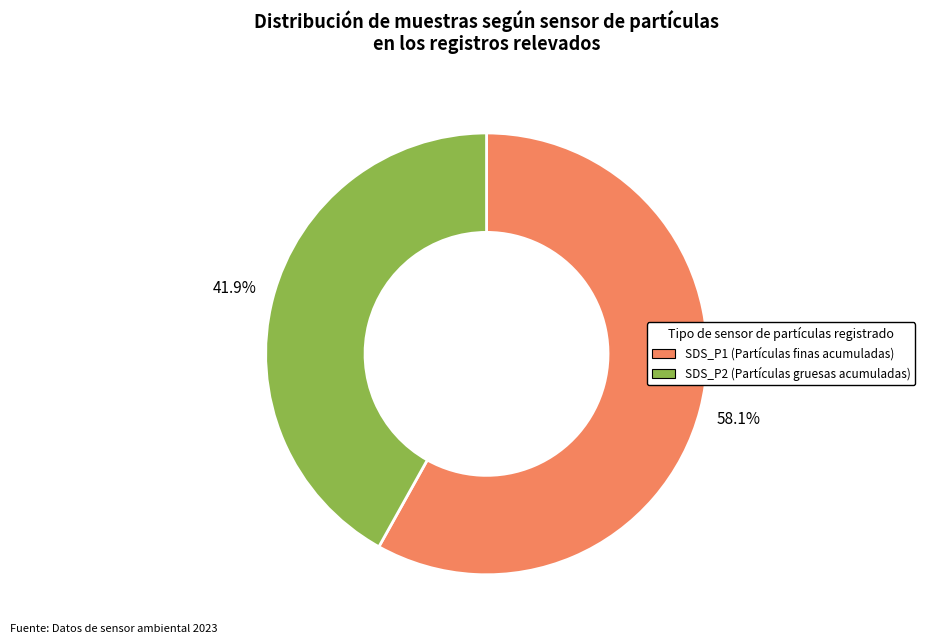

Is there any slice that represents more than half of the pie?

Yes